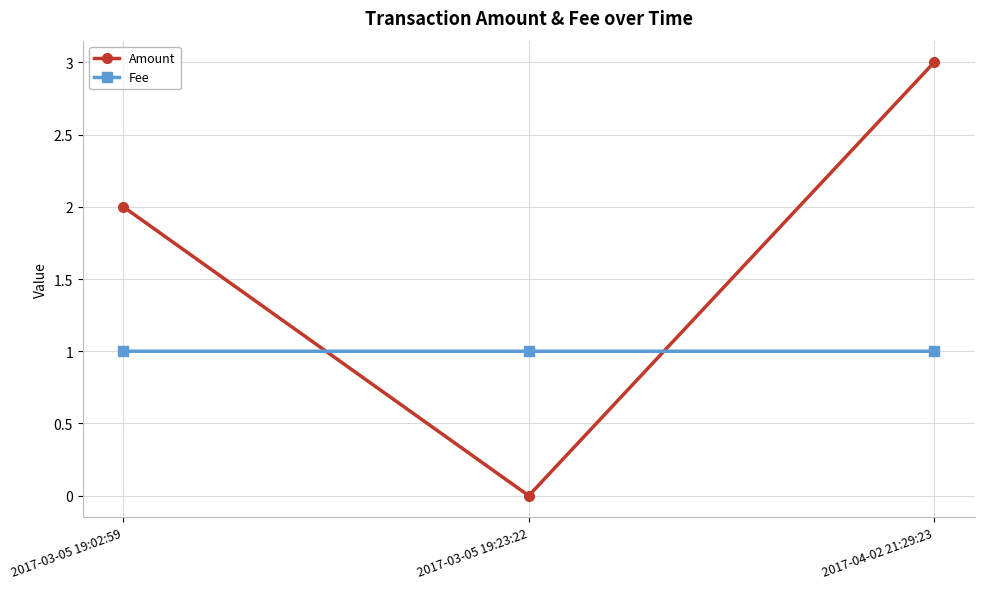

What is the label of the 3rd point from the left?

2017-04-02 21:29:23